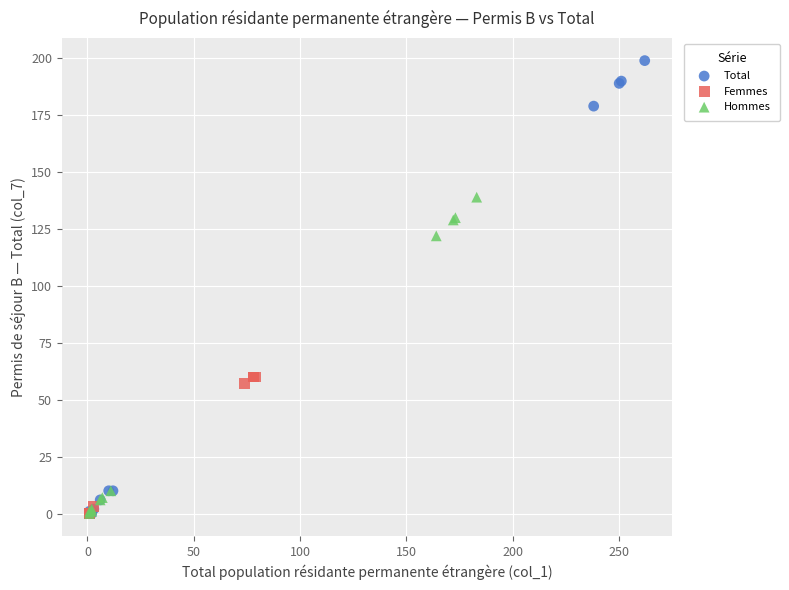

What are all the series names shown in the legend?

Total, Femmes, Hommes